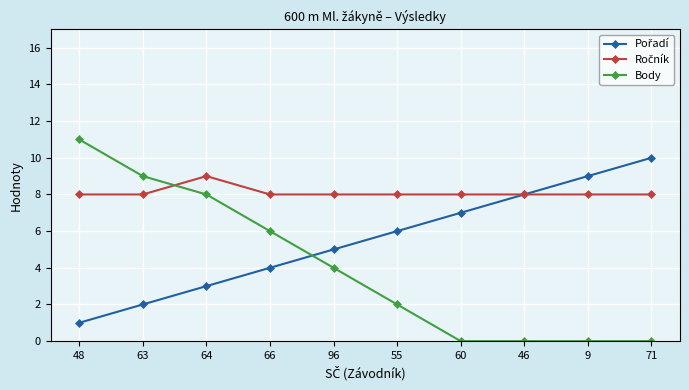

True or false: Body has more than 2 points higher than both neighbors.

False